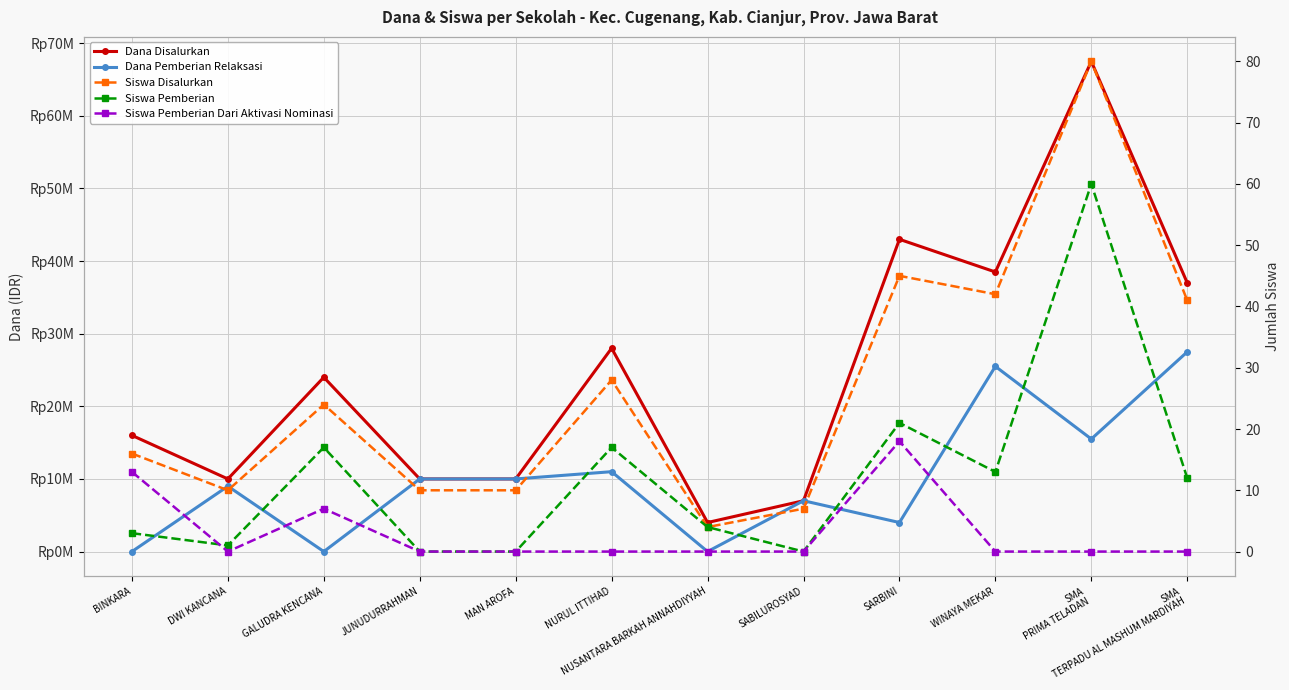

Where does the Siswa Disalurkan series first go above 24?

NURUL ITTIHAD